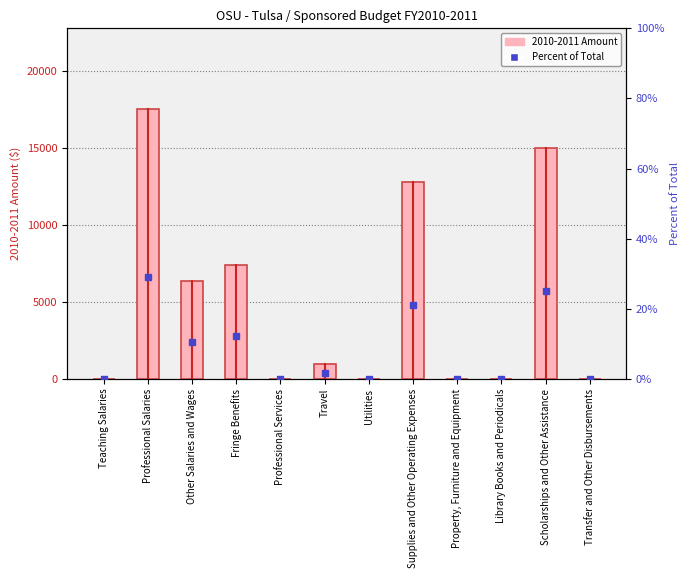

What is the maximum value for 2010-2011 Amount?

17500.0